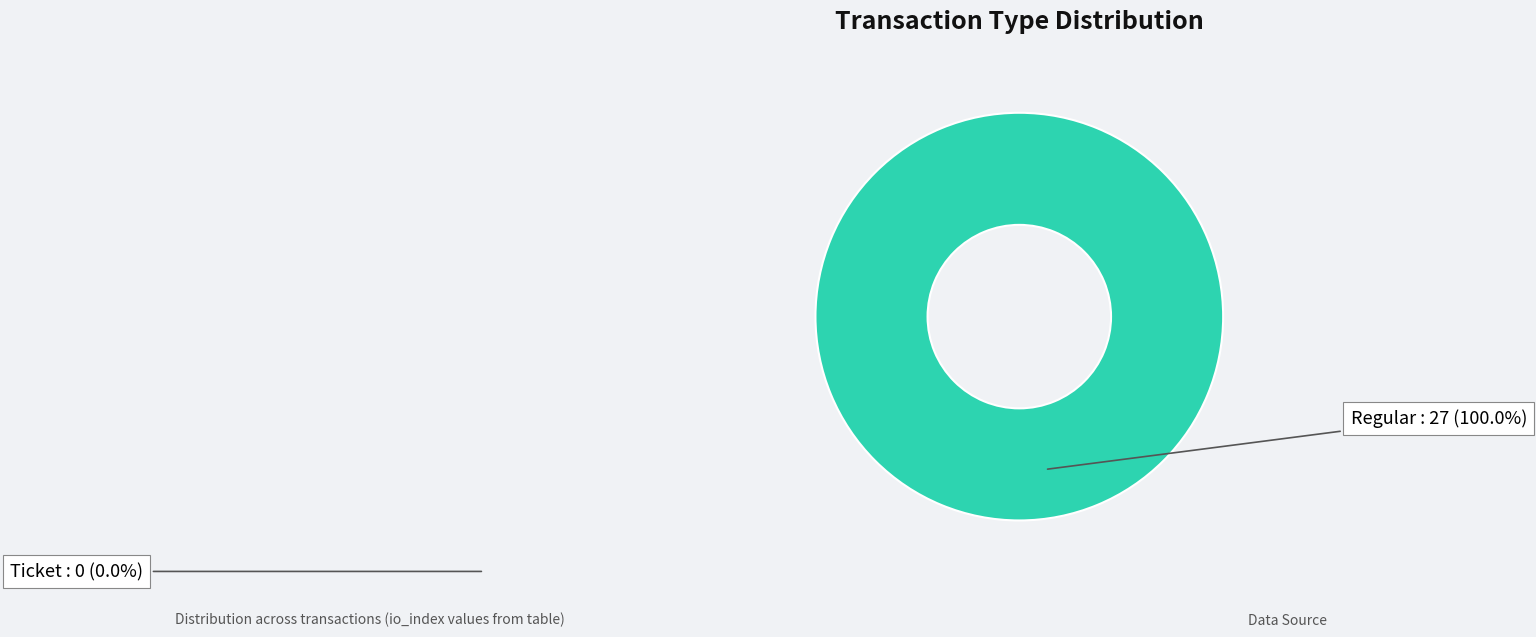

Is there a majority slice in this chart?

Yes